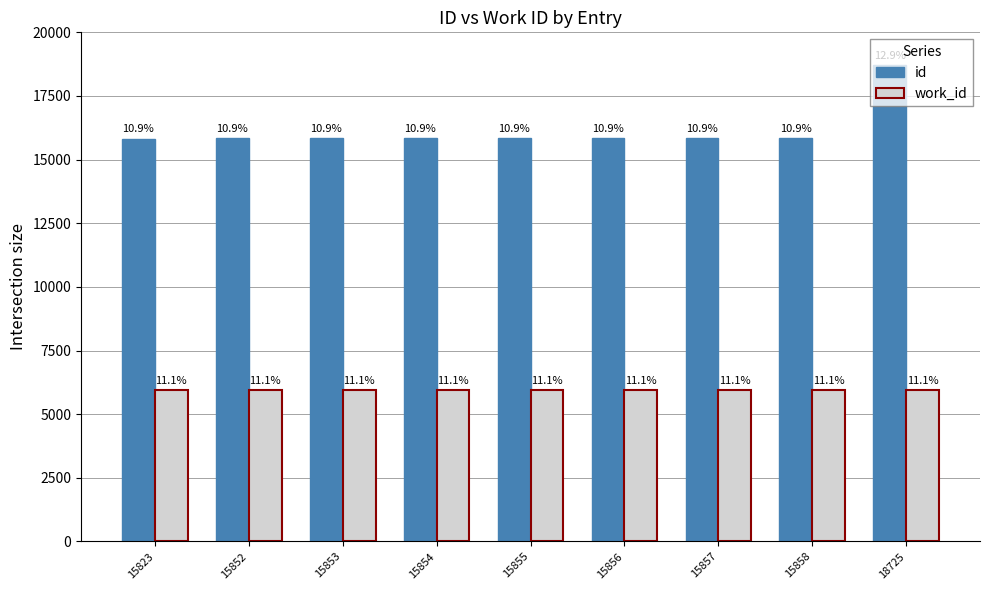

Does the chart contain any negative values?

No